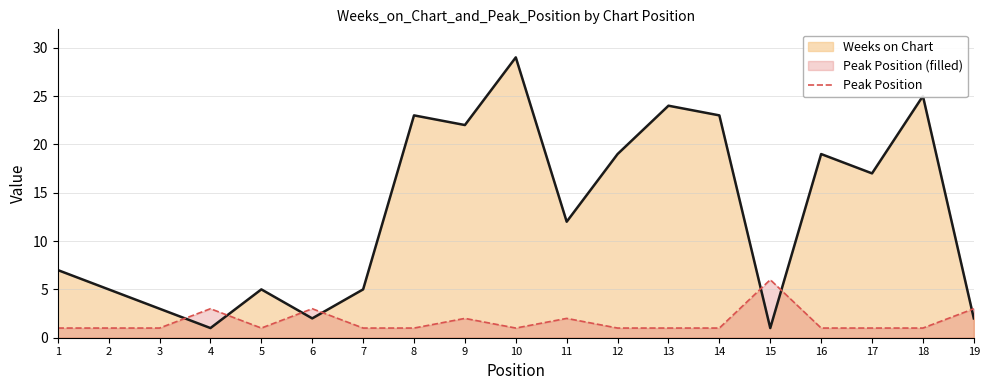

What is the average value?

2